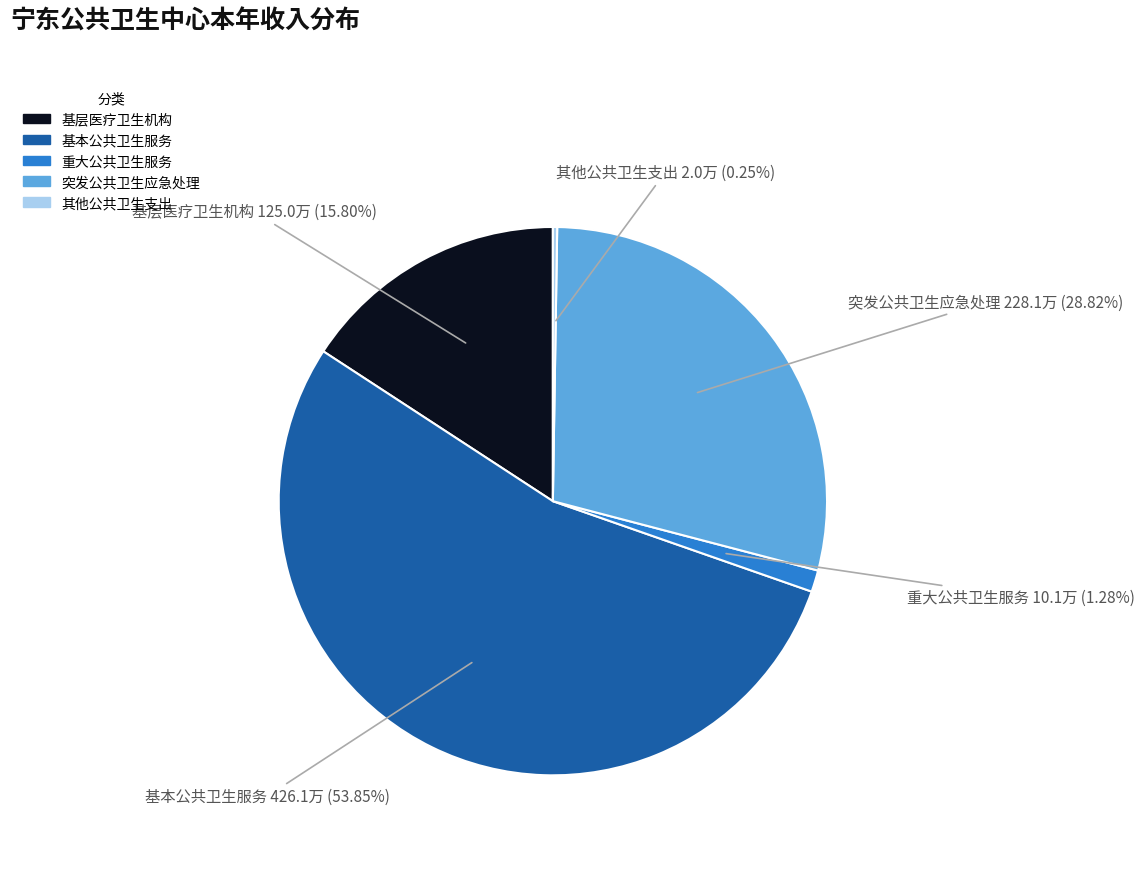

Which has a higher value, 基层医疗卫生机构 or 重大公共卫生服务?

基层医疗卫生机构